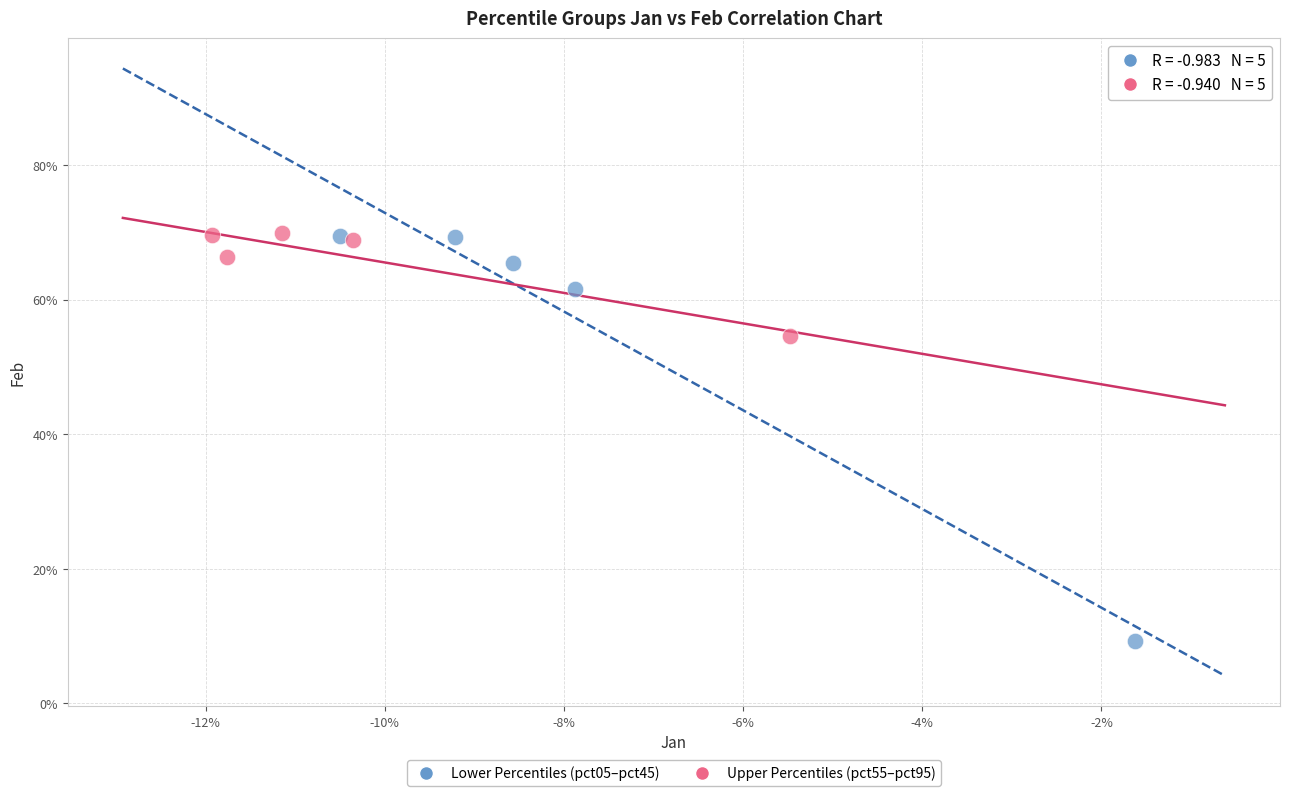

What are all the series names shown in the legend?

Lower Percentiles (pct05–pct45), Upper Percentiles (pct55–pct95)